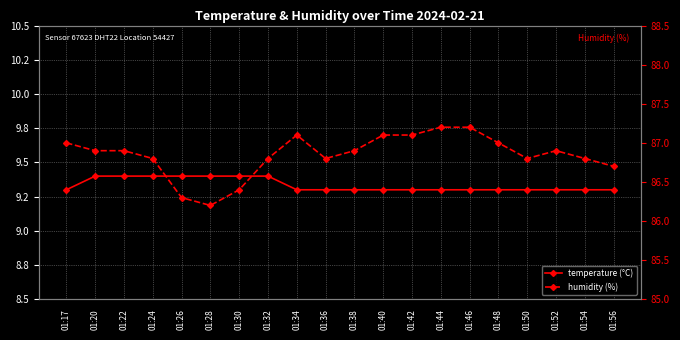

Is the value of temperature (°C) at 01:22 greater than the value of humidity (%) at 01:54?

No